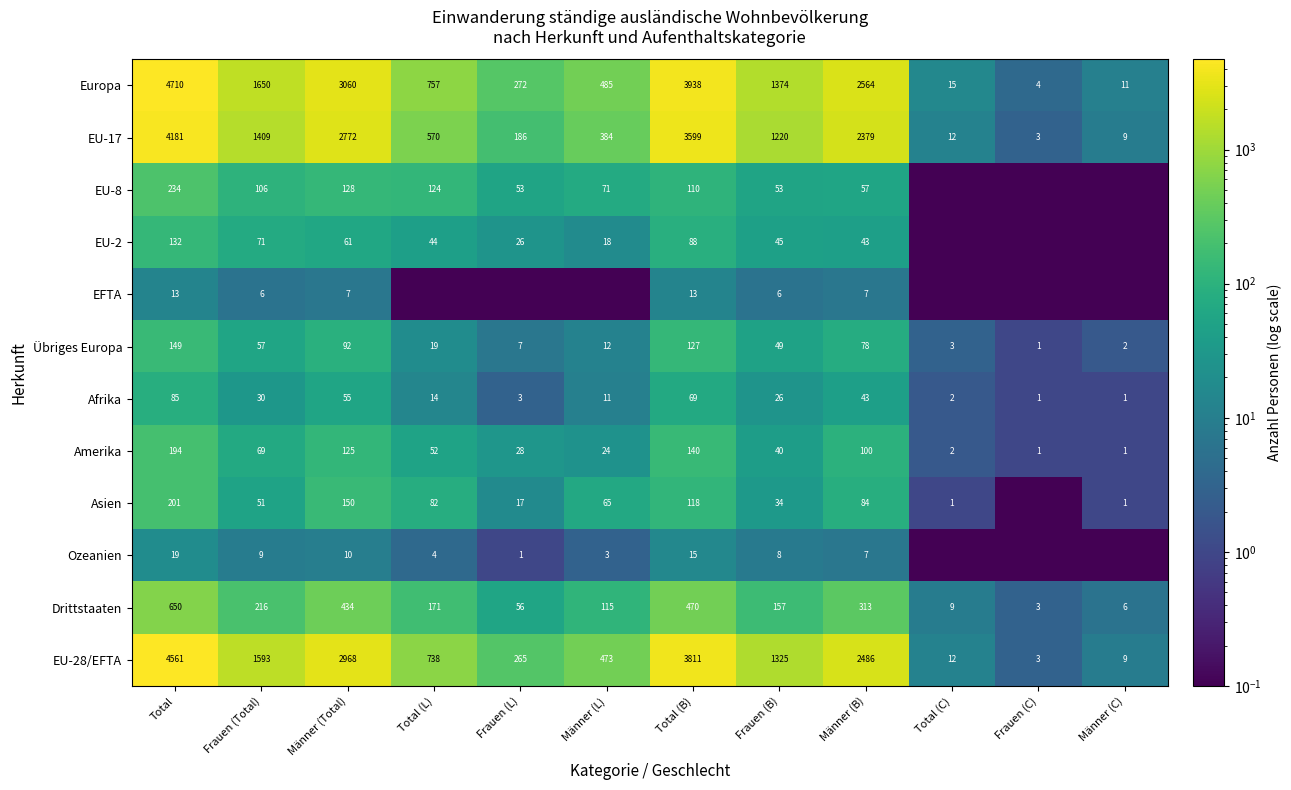

At which label is EU-17 closest to 2092?

Männer (B)